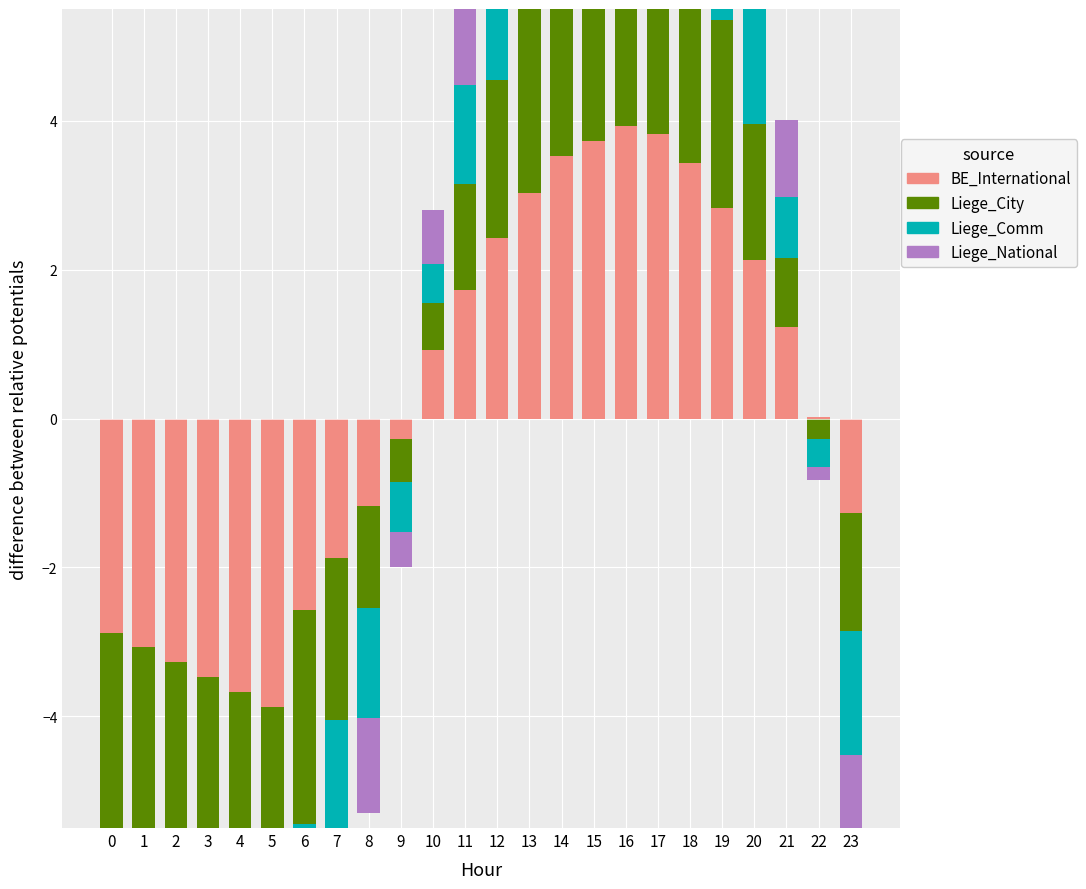

What is the difference between the Liege_National values at 8 and 11?

1.5